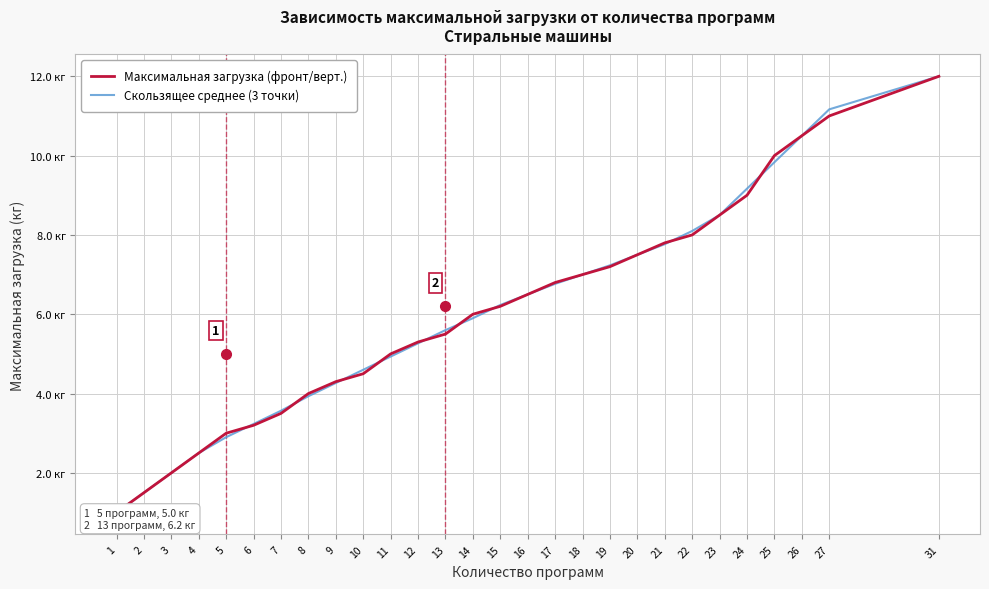

List the series in order of their overall mean, lowest first.

Максимальная загрузка (фронт/верт.), Скользящее среднее (3 точки)